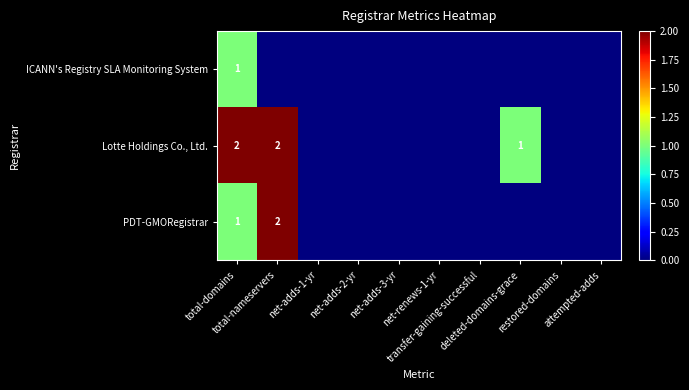

Which has a higher value, attempted-adds or net-renews-1-yr?

attempted-adds